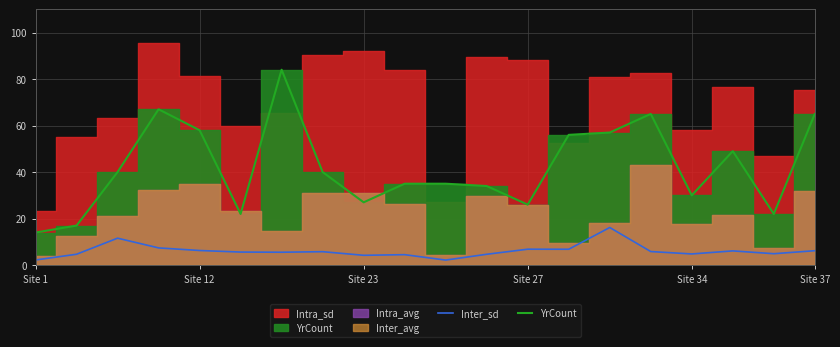

Does the chart display data point markers on the line(s)?

No